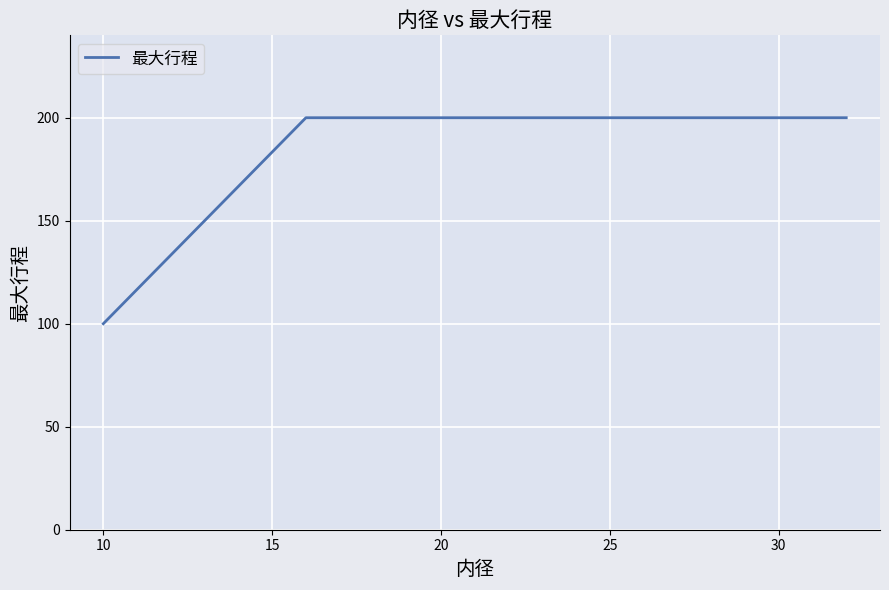

Count the number of data series in this chart.

1